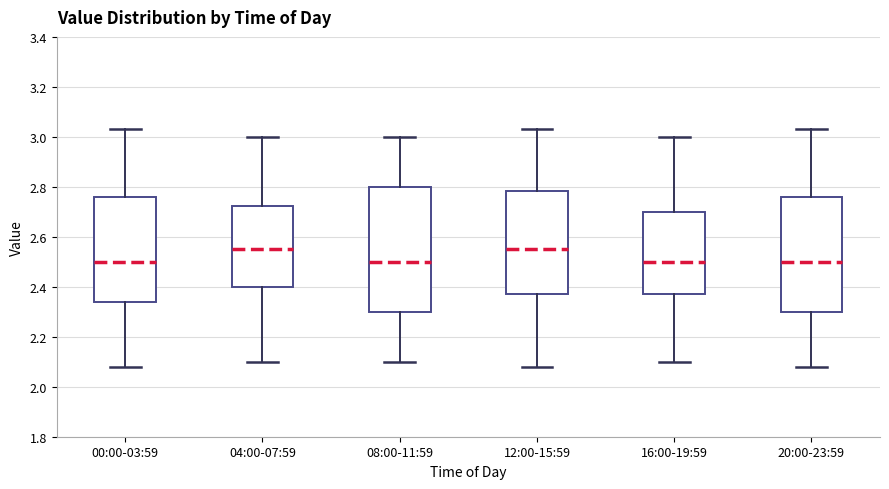

Reading left to right, read every box against the y-axis: the position of its median line, the range the box covers, and the ends of its whiskers. The values are not printed on the chart, so give them approximately, as read against the axis.

00:00-03:59: median 2.50, box 2.34 to 2.76, whiskers 2.08 to 3.04
04:00-07:59: median 2.56, box 2.40 to 2.72, whiskers 2.10 to 3.00
08:00-11:59: median 2.50, box 2.30 to 2.80, whiskers 2.10 to 3.00
12:00-15:59: median 2.56, box 2.38 to 2.78, whiskers 2.08 to 3.04
16:00-19:59: median 2.50, box 2.38 to 2.70, whiskers 2.10 to 3.00
20:00-23:59: median 2.50, box 2.30 to 2.76, whiskers 2.08 to 3.04